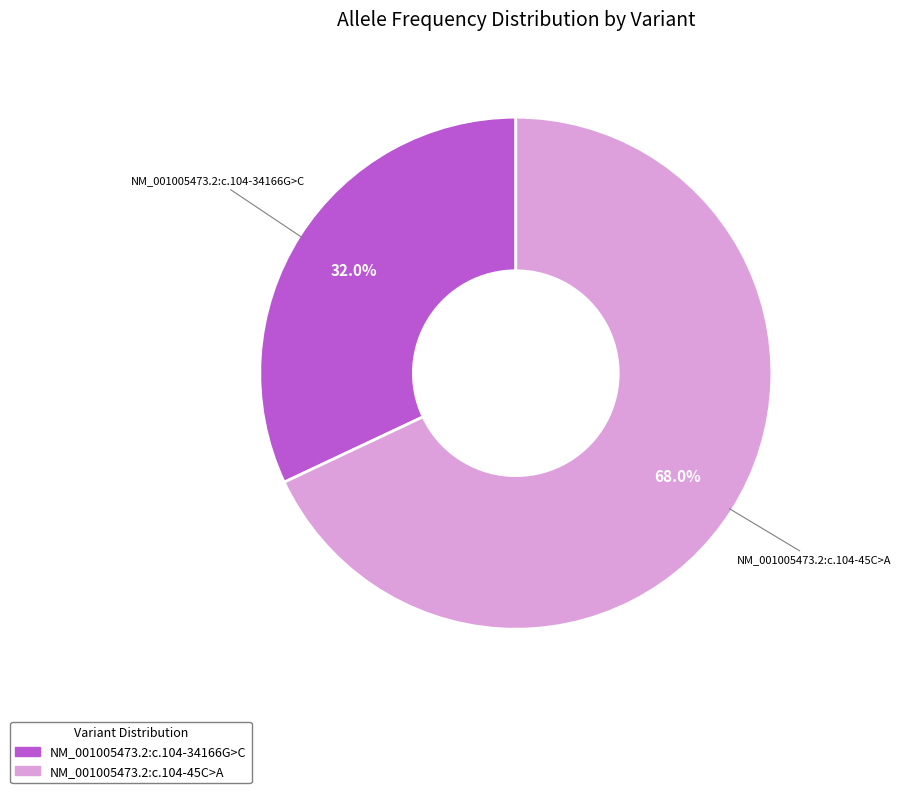

Which has a higher value, NM_001005473.2:c.104-45C>A or NM_001005473.2:c.104-34166G>C?

NM_001005473.2:c.104-45C>A